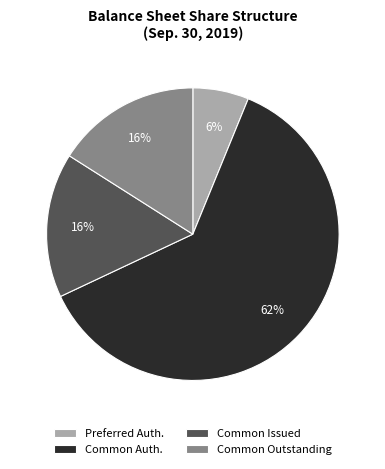

Is there any slice that represents more than half of the pie?

Yes